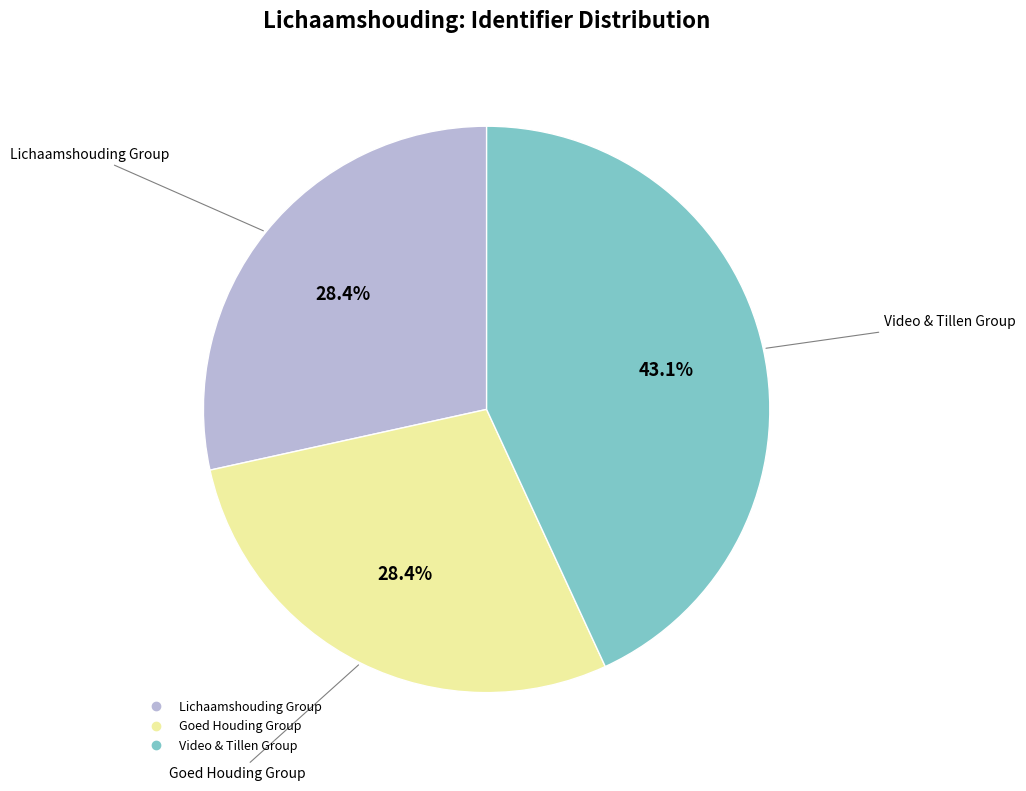

Is there any slice that represents more than half of the pie?

No